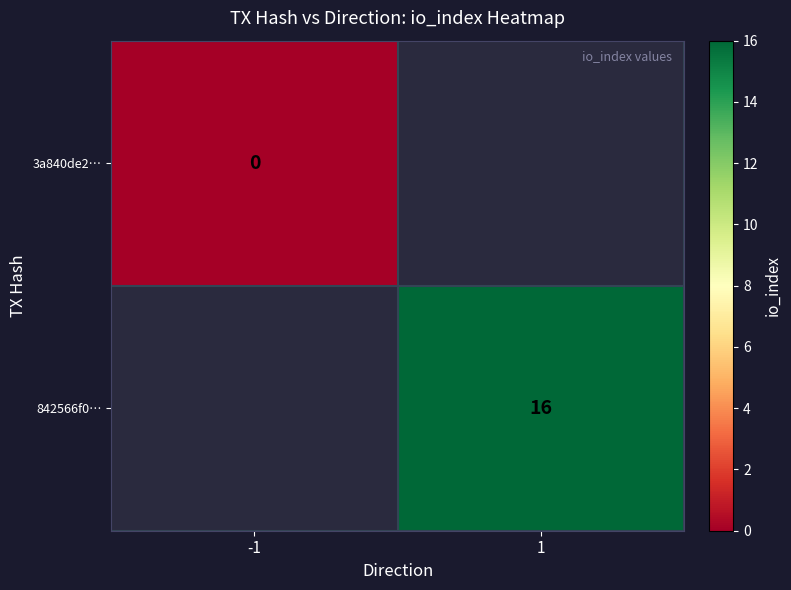

Is it true that 842566f0… equals 16 at 1?

True